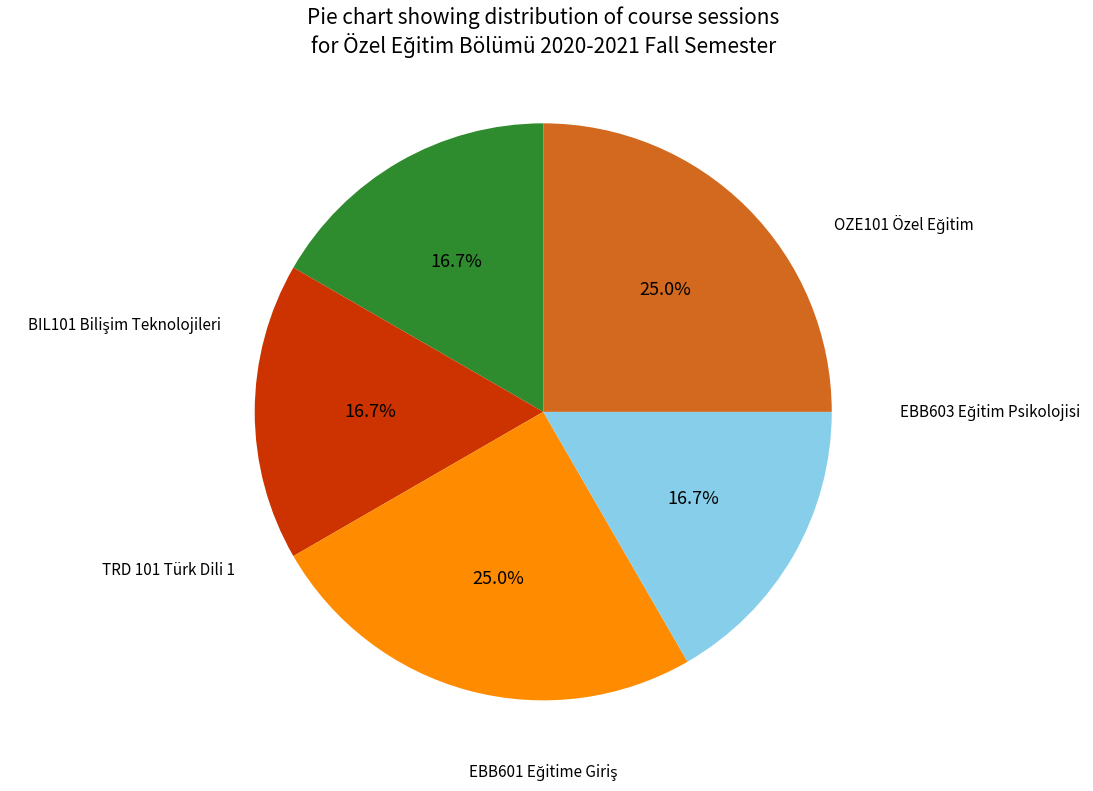

Is there a majority slice in this chart?

No